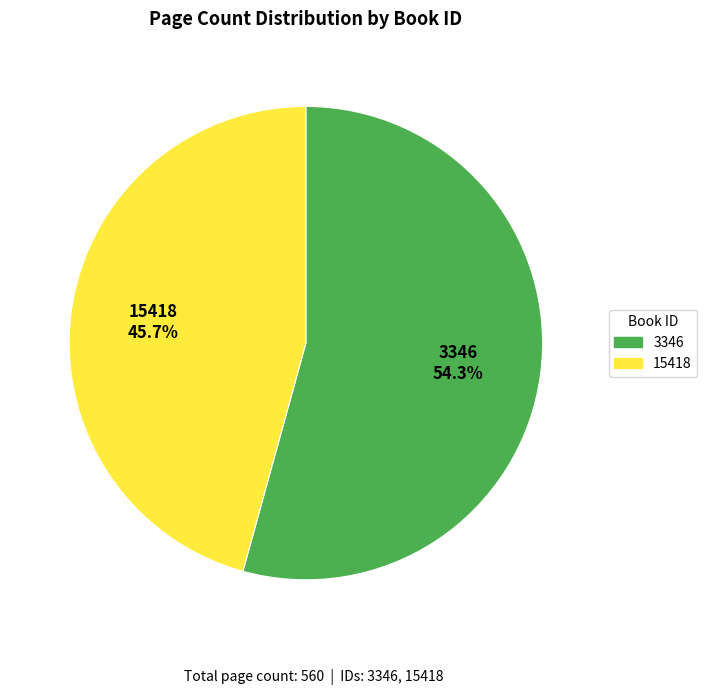

Which slice represents more than half of the pie?

3346